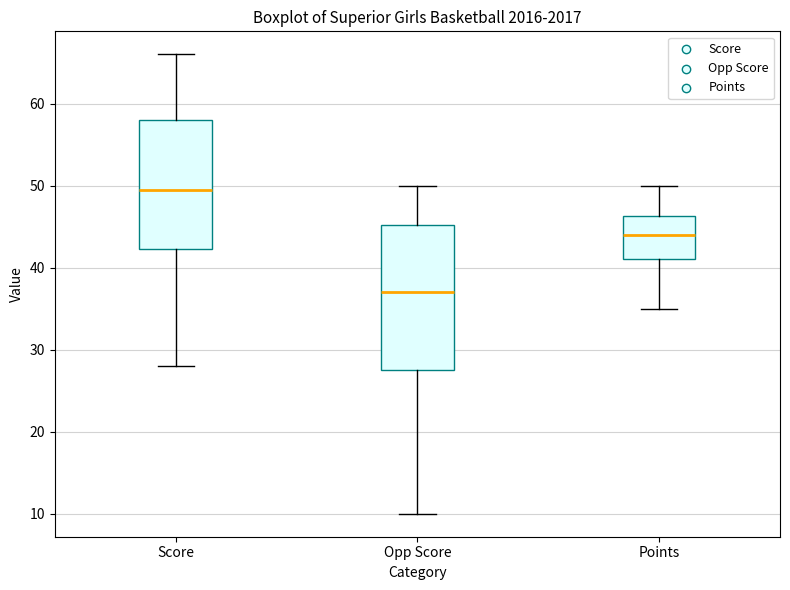

Which box has the highest median line?

Score